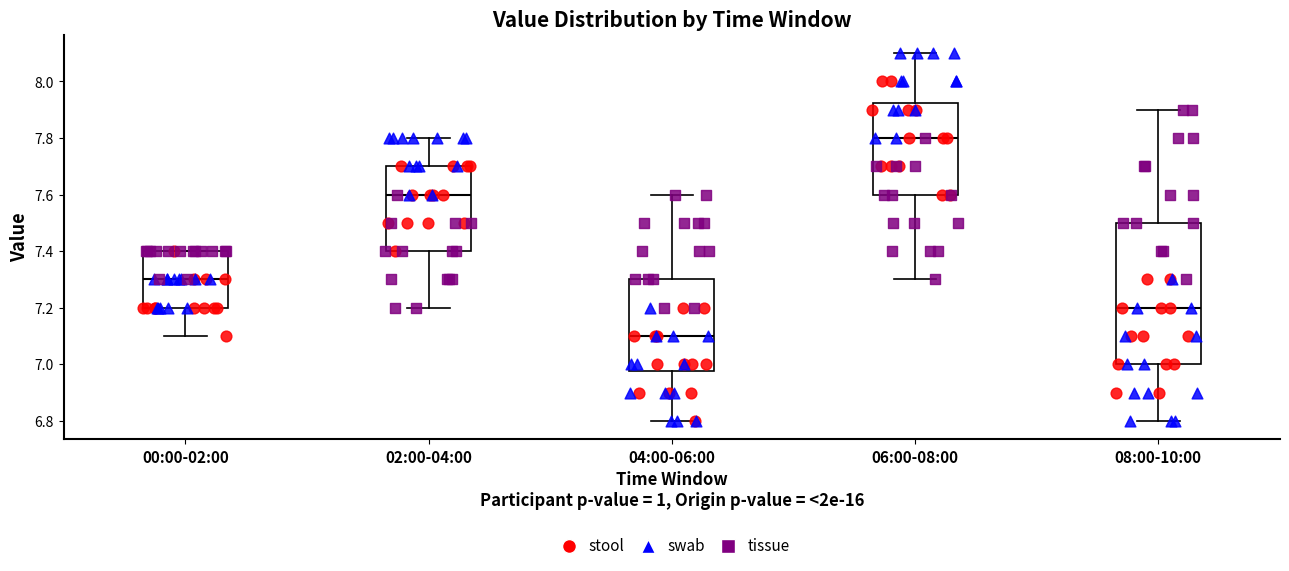

Reading left to right, read every box against the y-axis: the position of its median line, the range the box covers, and the ends of its whiskers. The values are not printed on the chart, so give them approximately, as read against the axis.

00:00-02:00: median 7.30, box 7.20 to 7.40, whiskers 7.10 to 7.40
02:00-04:00: median 7.60, box 7.40 to 7.70, whiskers 7.20 to 7.80
04:00-06:00: median 7.10, box 6.98 to 7.30, whiskers 6.80 to 7.60
06:00-08:00: median 7.80, box 7.60 to 7.92, whiskers 7.30 to 8.10
08:00-10:00: median 7.20, box 7.00 to 7.50, whiskers 6.80 to 7.90